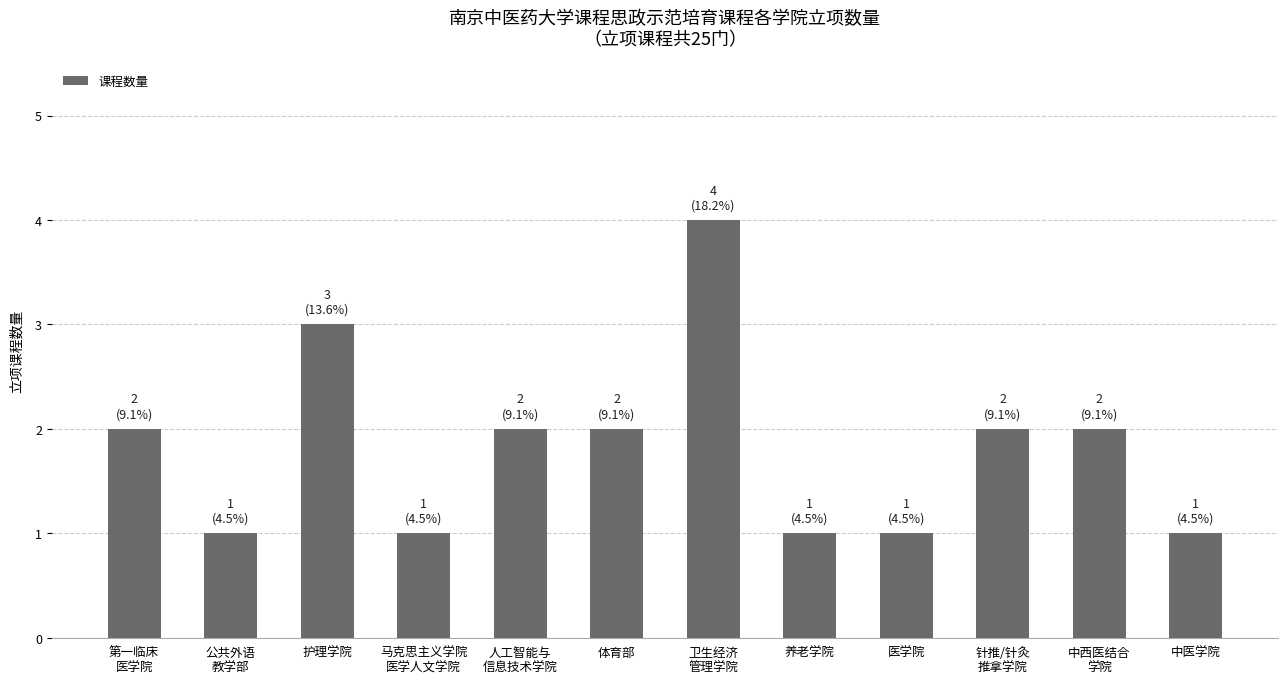

What is the sum of all values?

22